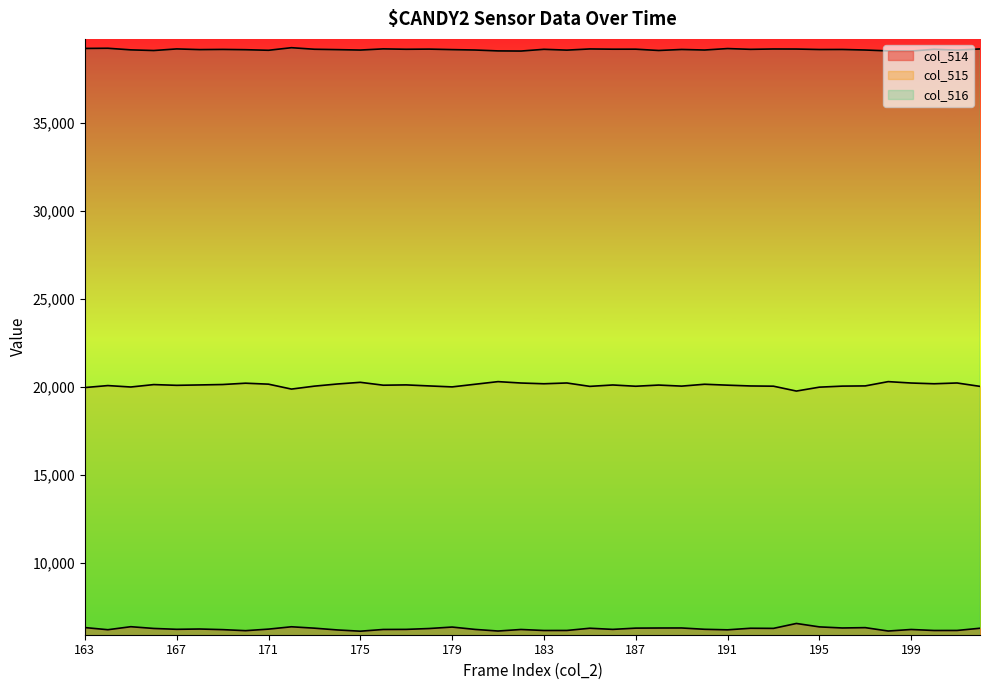

Which series has the largest total across all categories?

col_516